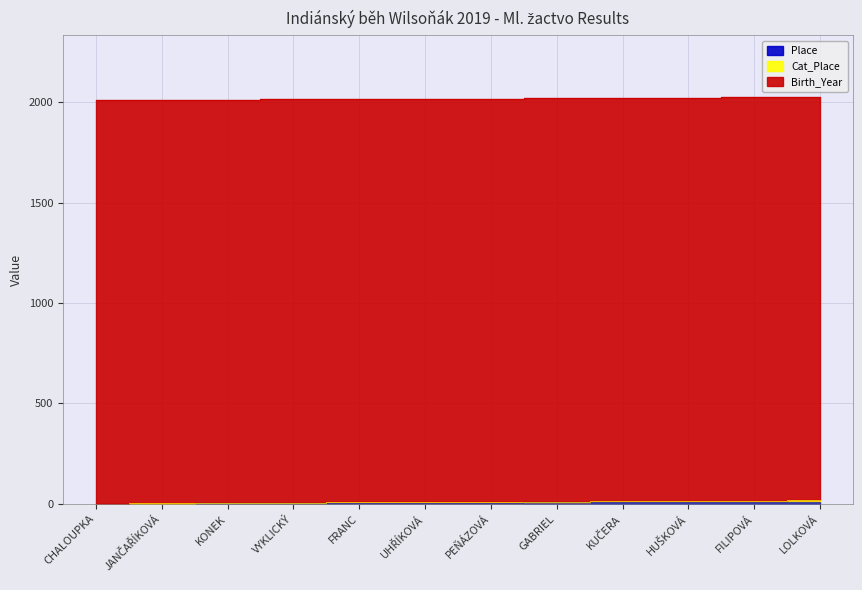

What is the minimum value shown in the chart?

1